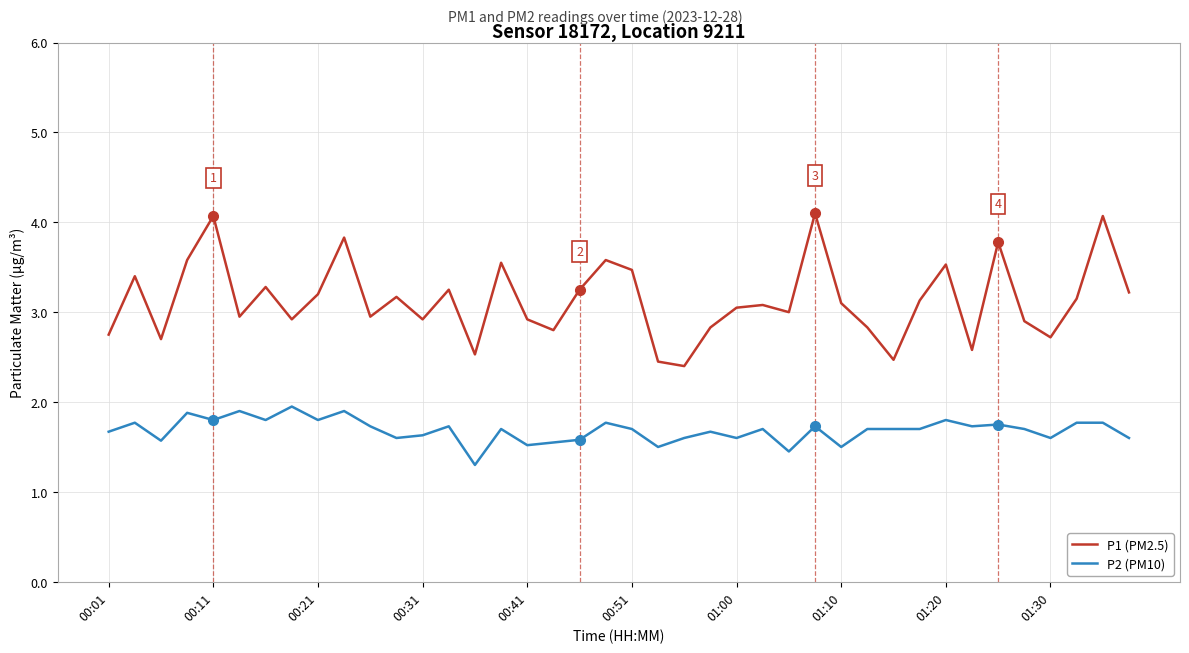

Which series has the largest total across all categories?

P1 (PM2.5)